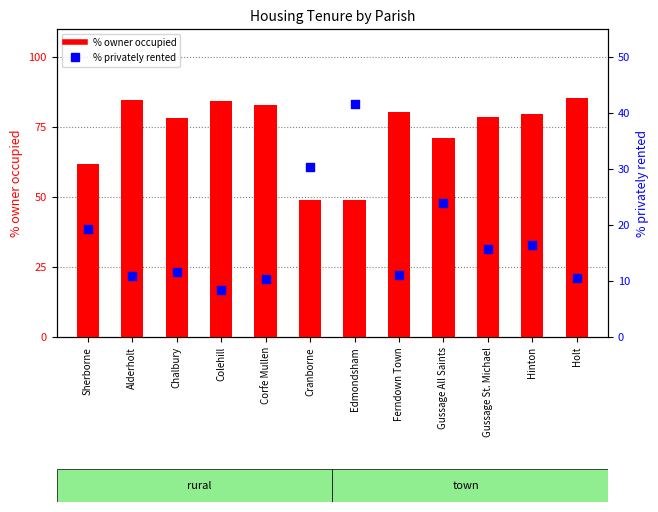

At how many categories does at least one series exceed 32?

12